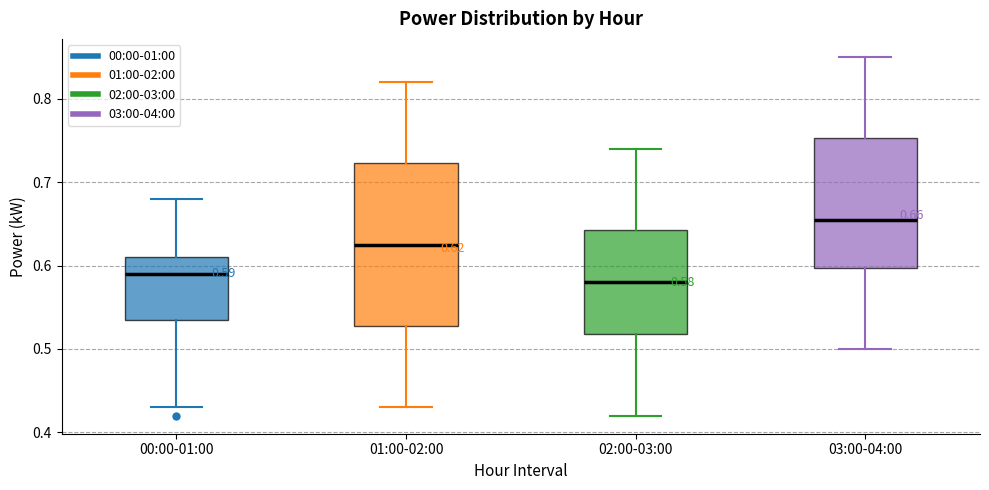

Which box's median line is the highest?

03:00-04:00